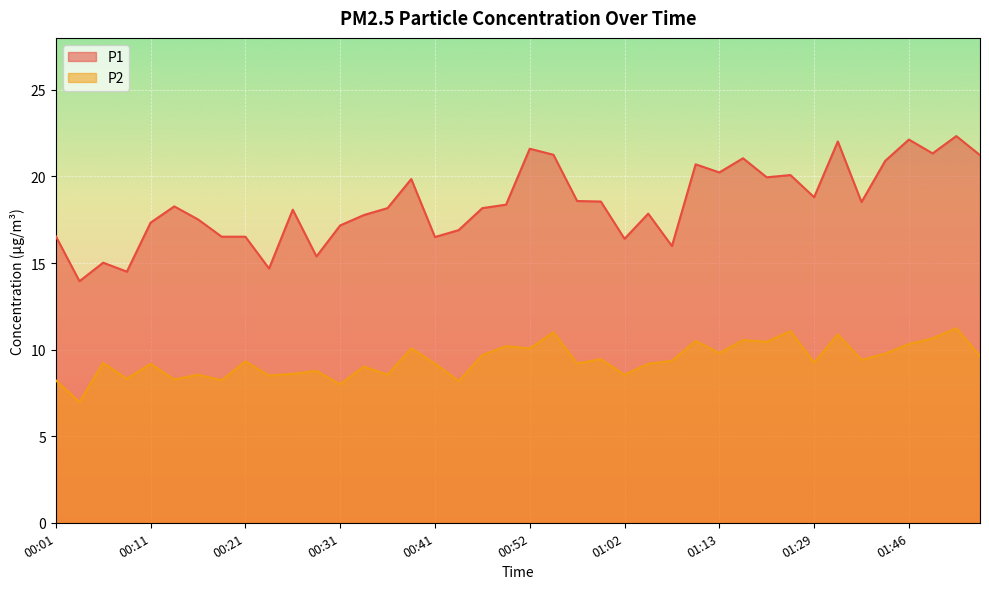

List the labels in order of P1 value, smallest first.

00:03, 00:08, 00:23, 00:06, 00:28, 01:08, 01:02, 00:41, 00:18, 00:21, 00:01, 00:44, 00:31, 00:11, 00:16, 00:34, 01:05, 00:26, 00:36, 00:46, 00:13, 00:49, 01:40, 01:00, 00:57, 01:29, 00:39, 01:21, 01:27, 01:13, 01:10, 01:43, 01:16, 01:53, 00:54, 01:48, 00:52, 01:38, 01:46, 01:51